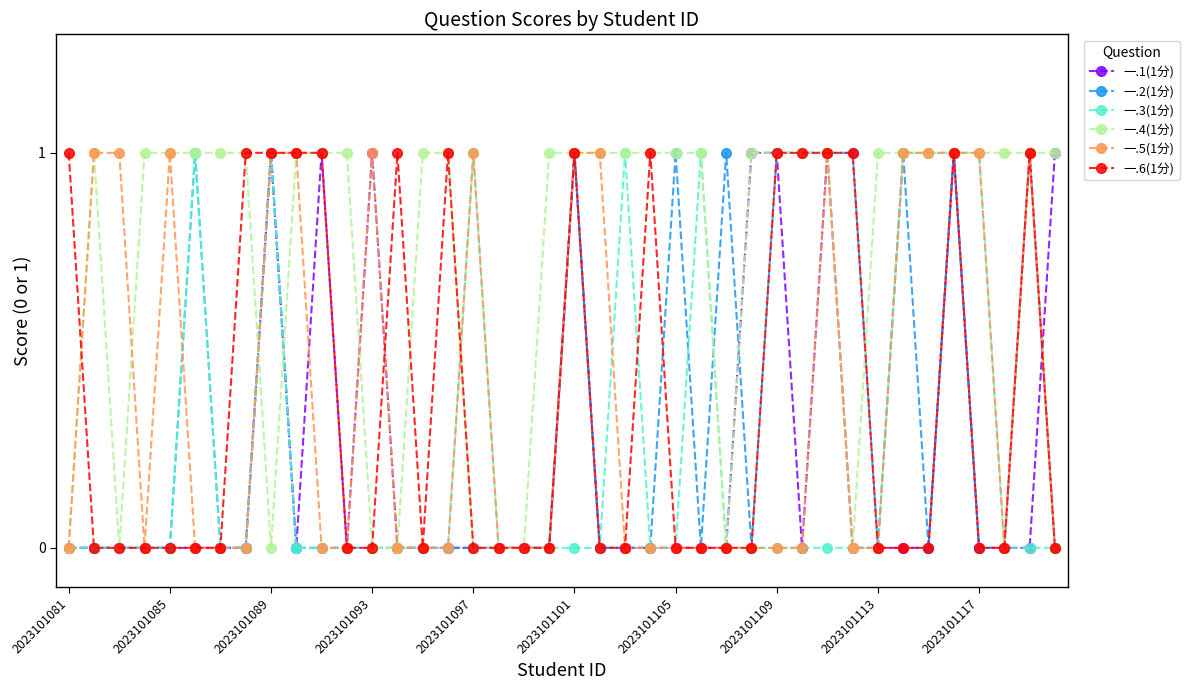

What is the maximum value for 一.2(1分)?

1